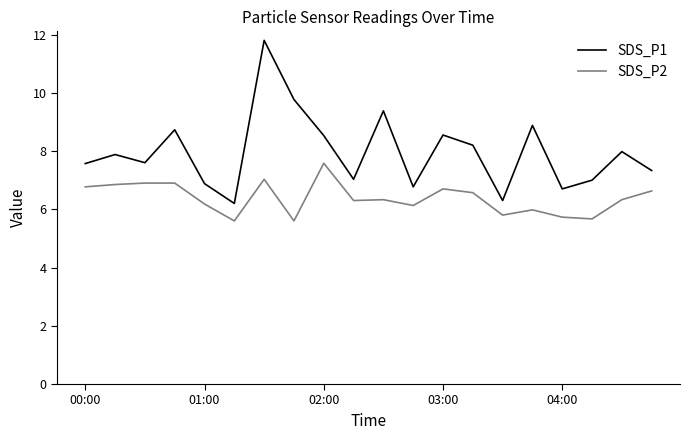

Rank the series by their maximum value, from highest to lowest.

SDS_P1, SDS_P2